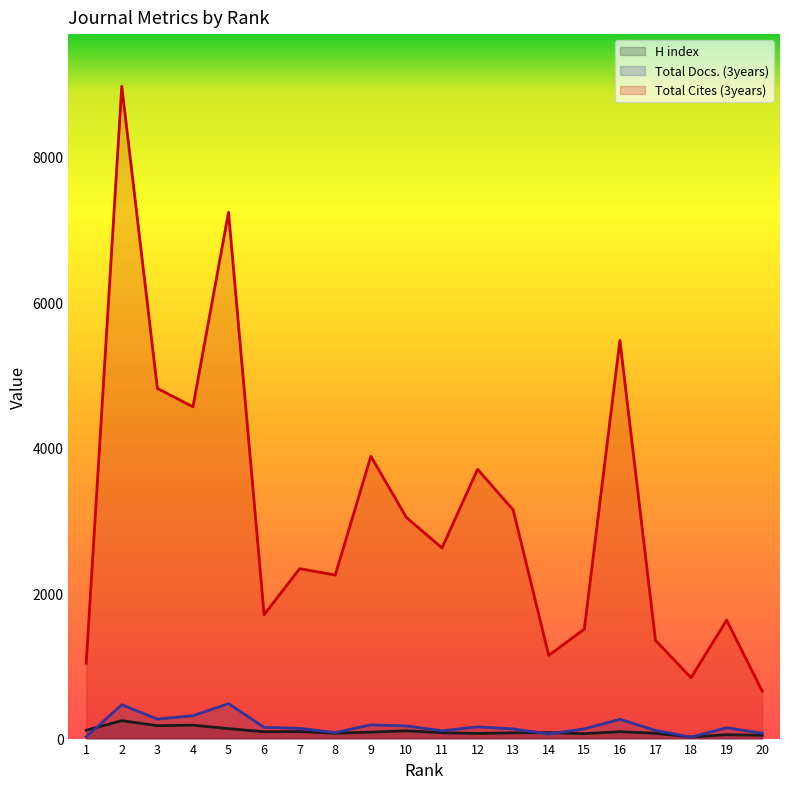

Reading left to right, list all the values displayed in this chart.

H index: 1=115	2=247	3=178	4=185	5=137	6=94	7=97	8=74	9=89	10=107	11=81	12=71	13=80	14=82	15=68	16=95	17=73	18=23	19=53	20=46
Total Docs. (3years): 1=24	2=466	3=268	4=314	5=481	6=155	7=141	8=83	9=189	10=174	11=108	12=161	13=133	14=63	15=134	16=265	17=113	18=20	19=149	20=74
Total Cites (3years): 1=1037	2=8971	3=4816	4=4563	5=7238	6=1704	7=2337	8=2249	9=3883	10=3041	11=2622	12=3704	13=3145	14=1144	15=1505	16=5477	17=1351	18=837	19=1629	20=652